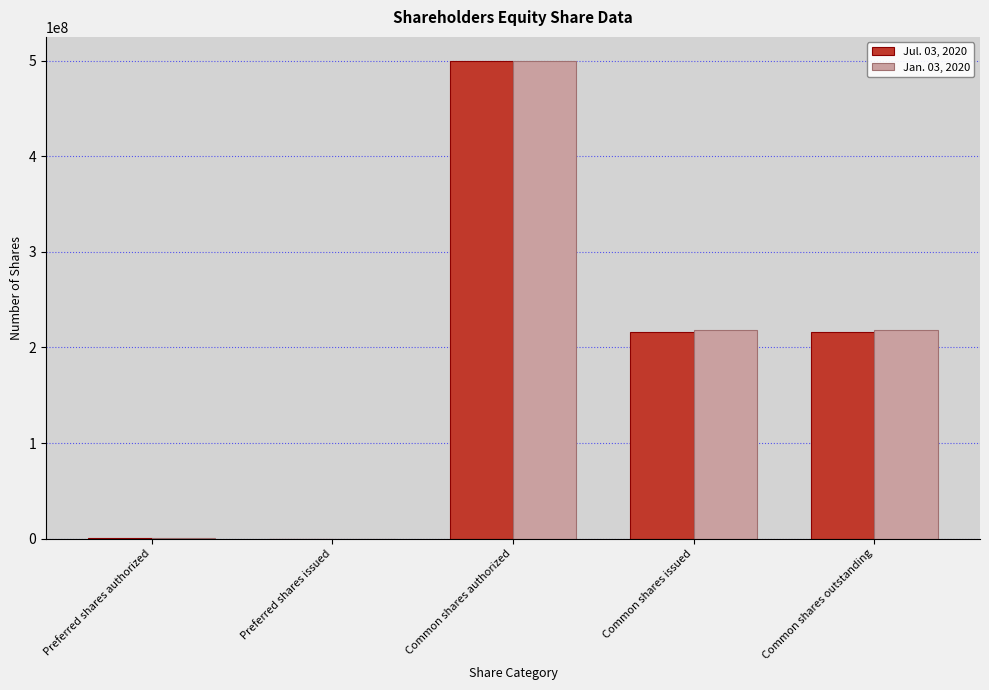

At which category is the sum across all series the highest?

Common shares authorized